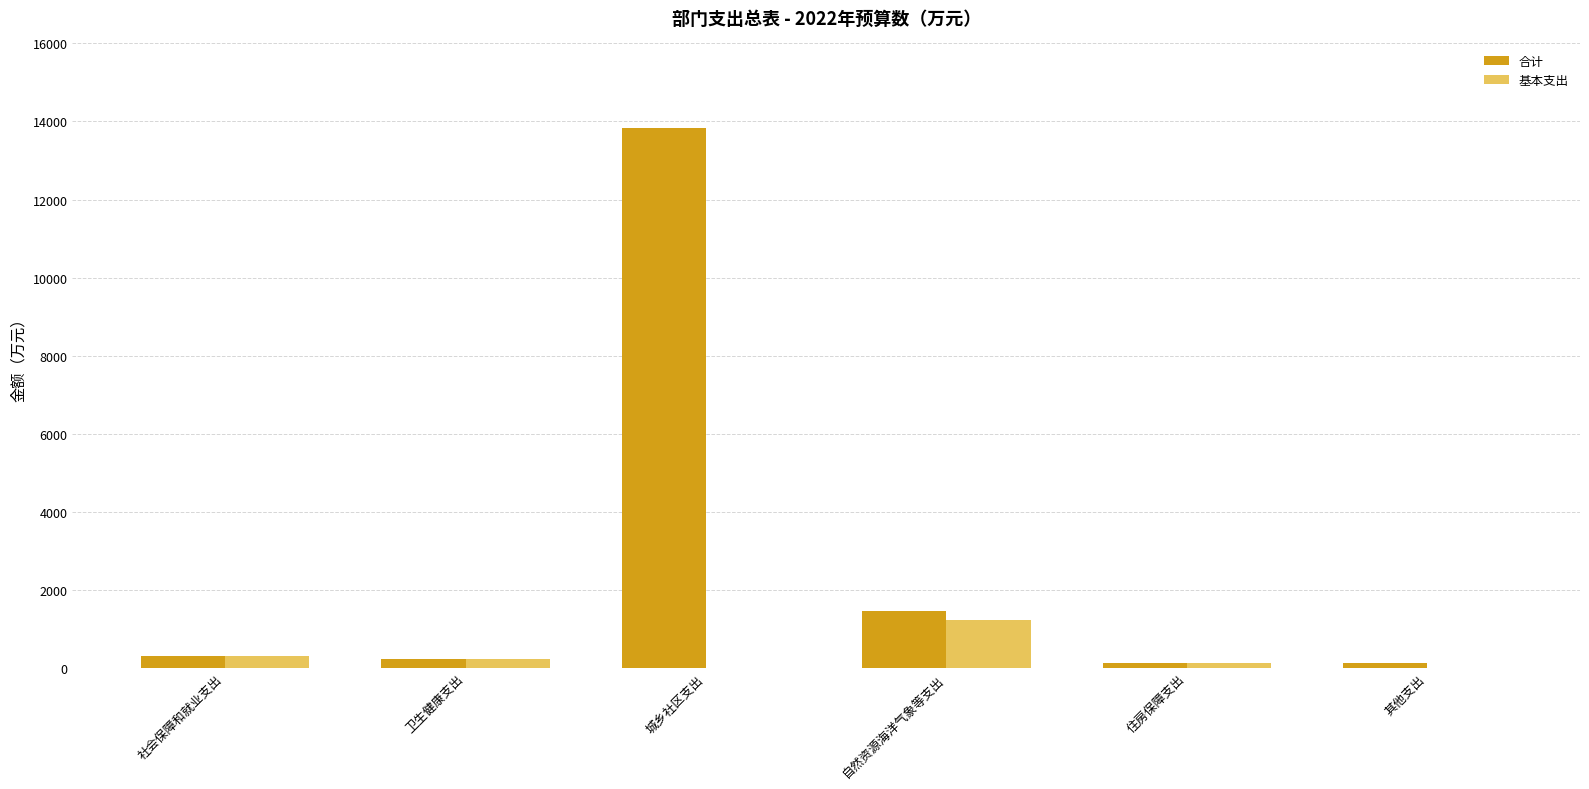

At which label does 合计 reach its peak?

城乡社区支出